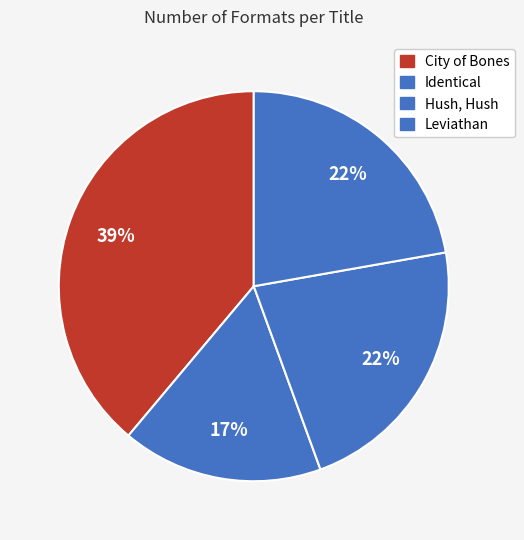

To the nearest percent, what is the combined percentage of Identical and Hush, Hush?

39%